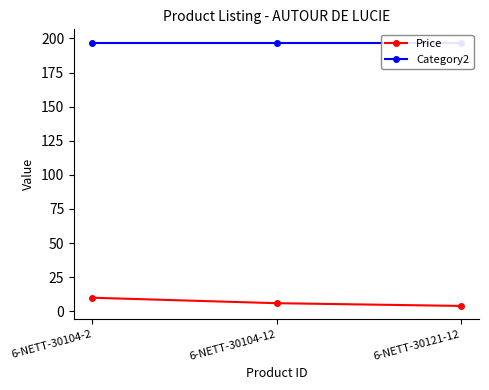

Does the chart display data point markers on the line(s)?

Yes